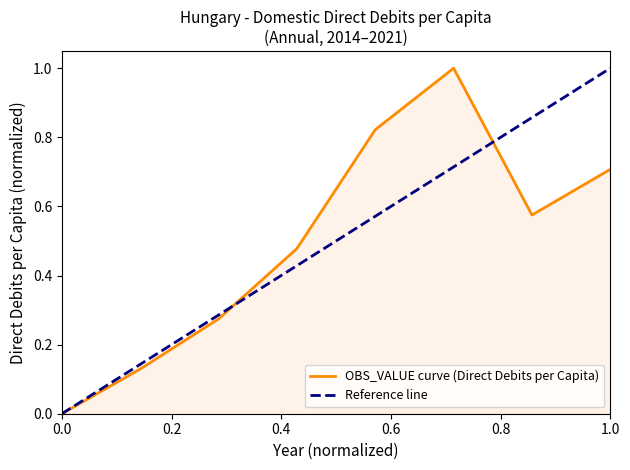

How many points are higher than both their immediate neighbors (excluding endpoints)?

1